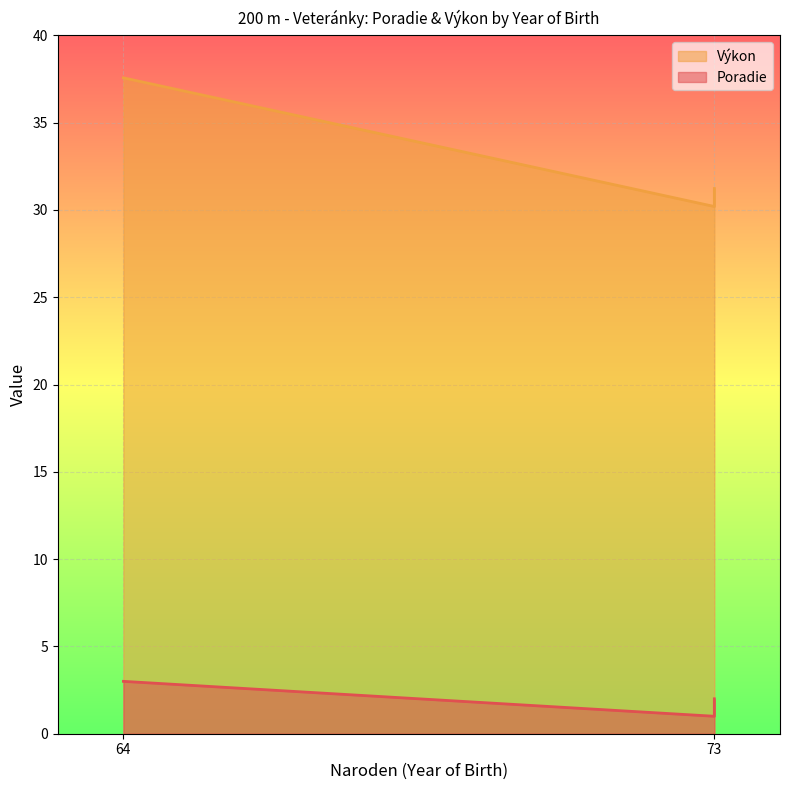

List the labels in order of Poradie value, largest first.

64, 73, 73